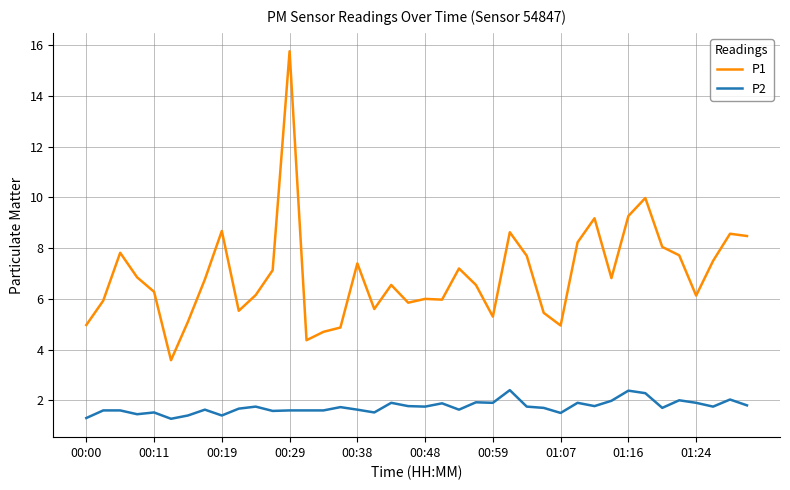

What are all the series names shown in the legend?

P1, P2